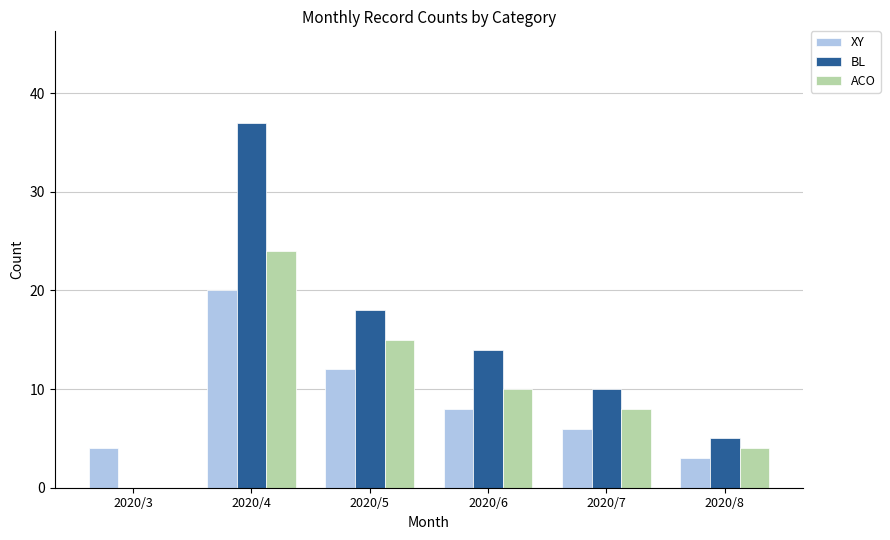

Count the ACO values in the range 4 to 15.

4